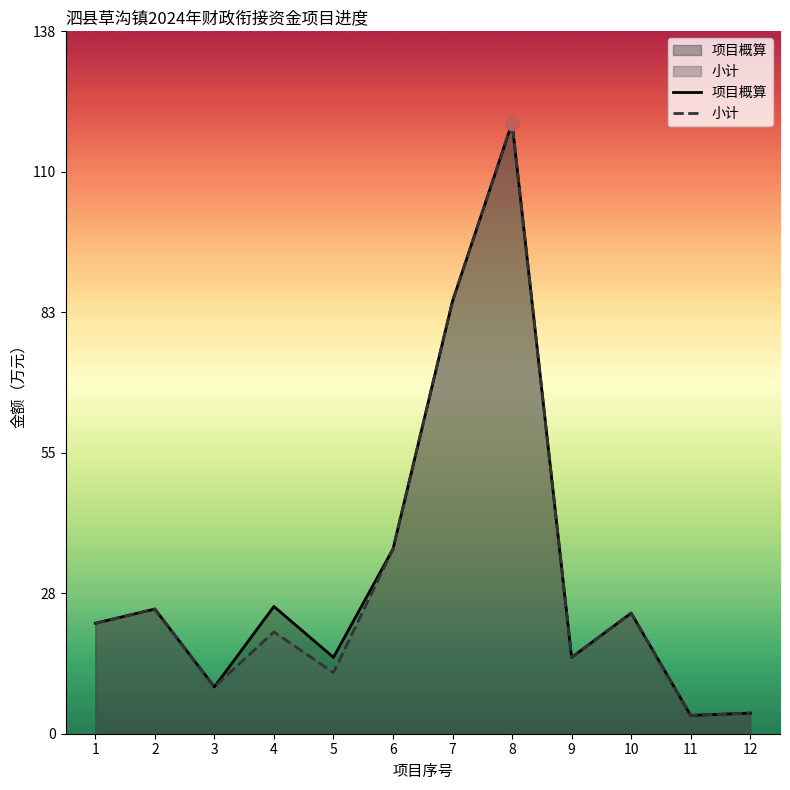

Is the value of 项目概算 at 7 greater than the value of 小计 at 11?

Yes